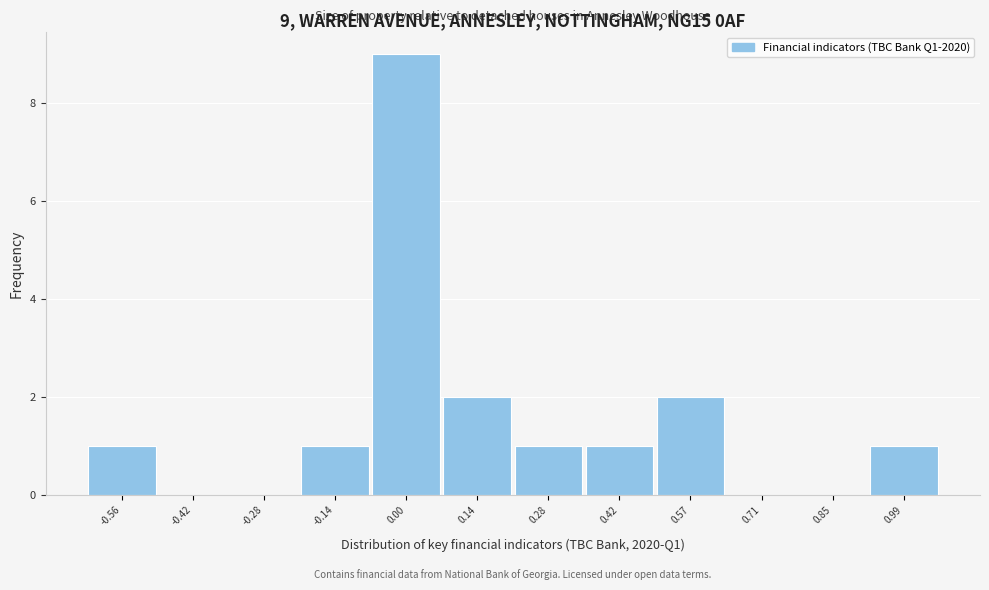

Reading left to right, what are all the values shown in this chart?

-0.56=1	-0.42=0	-0.28=0	-0.14=1	0.00=9	0.14=2	0.28=1	0.42=1	0.57=2	0.71=0	0.85=0	0.99=1